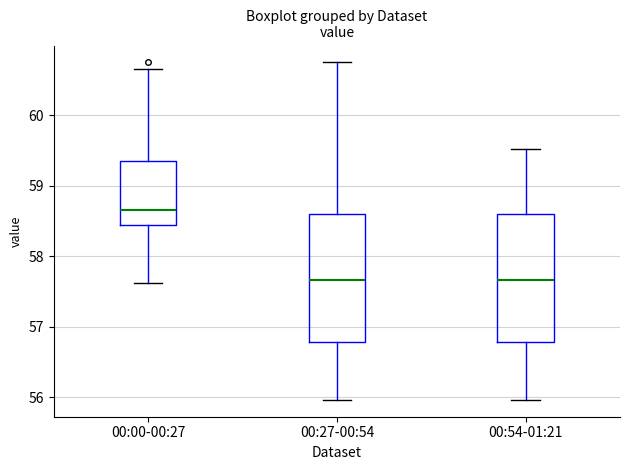

Which box's median line is the highest?

00:00-00:27